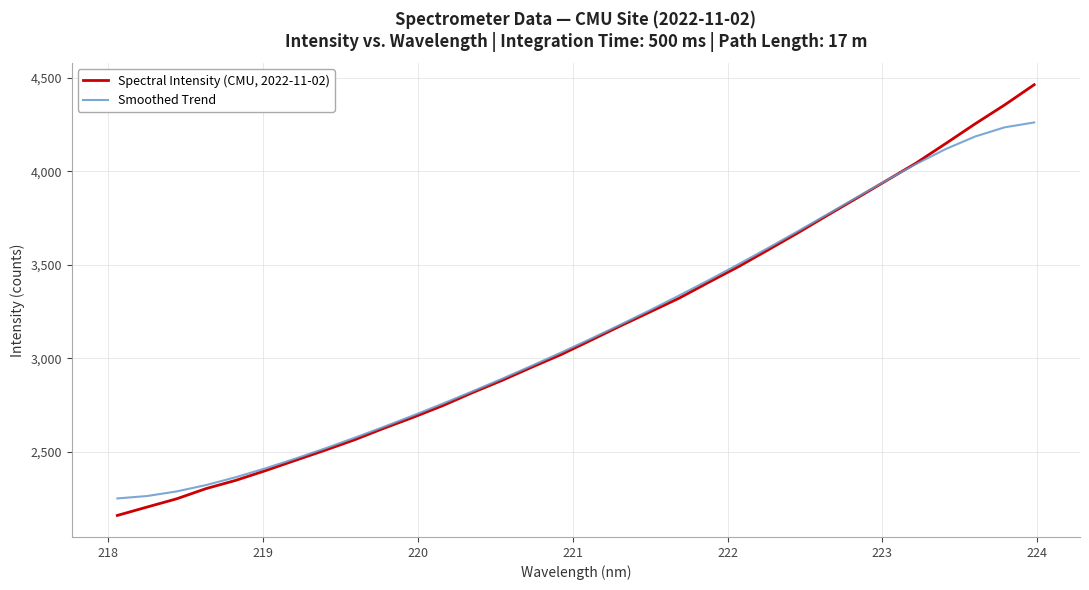

How many lines are shown in the chart?

2